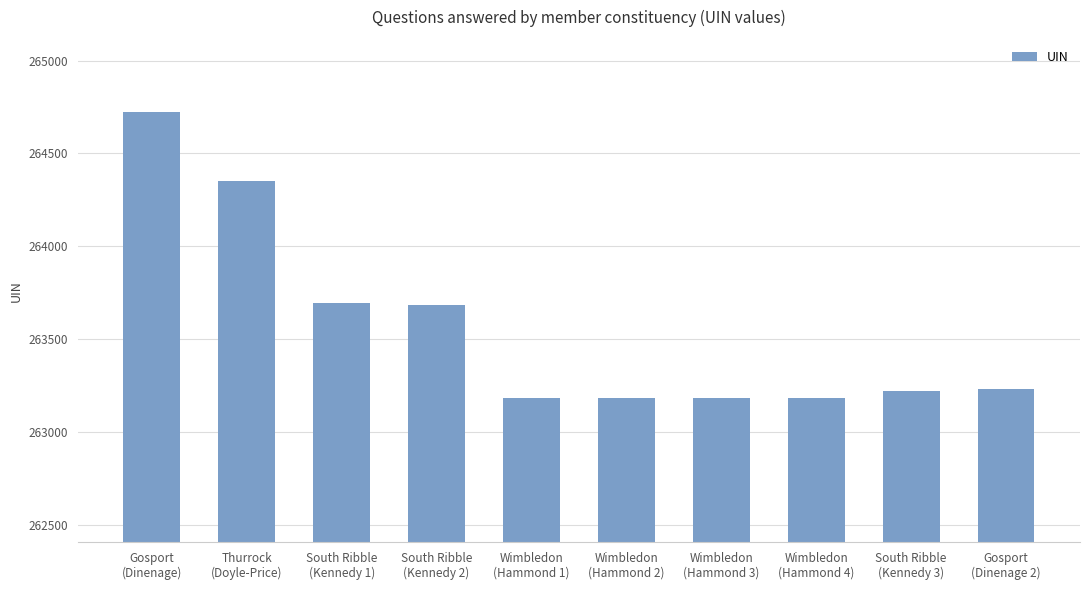

How many values are below 263230?

5